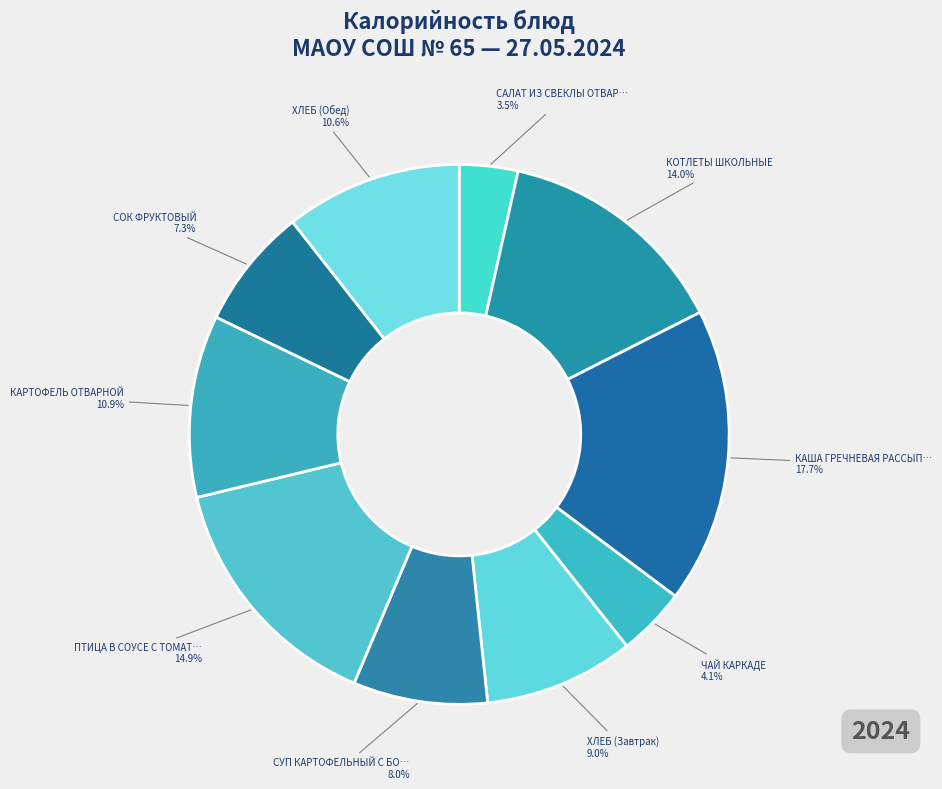

How many segments does this pie chart have?

10